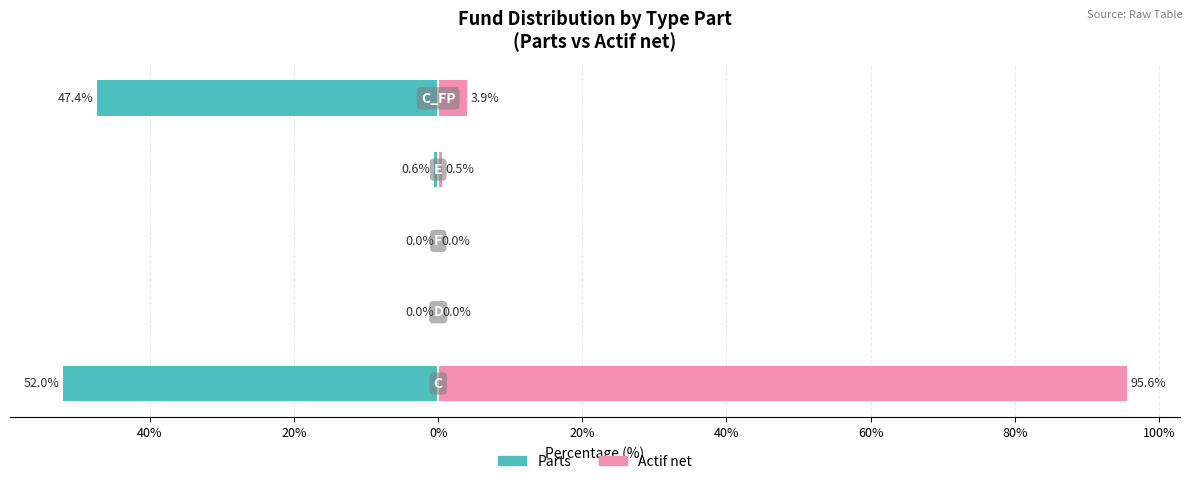

What is the sum of all Parts values?

-100.0